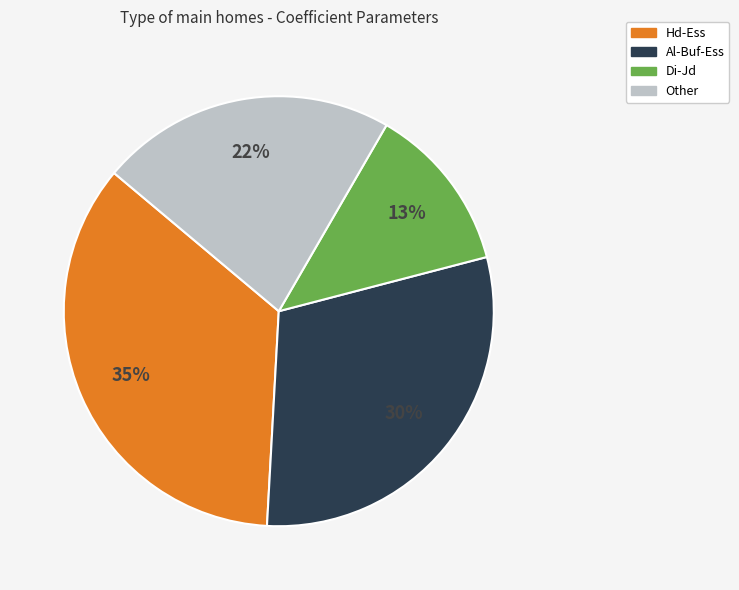

To the nearest percent, what is the average slice percentage?

25%